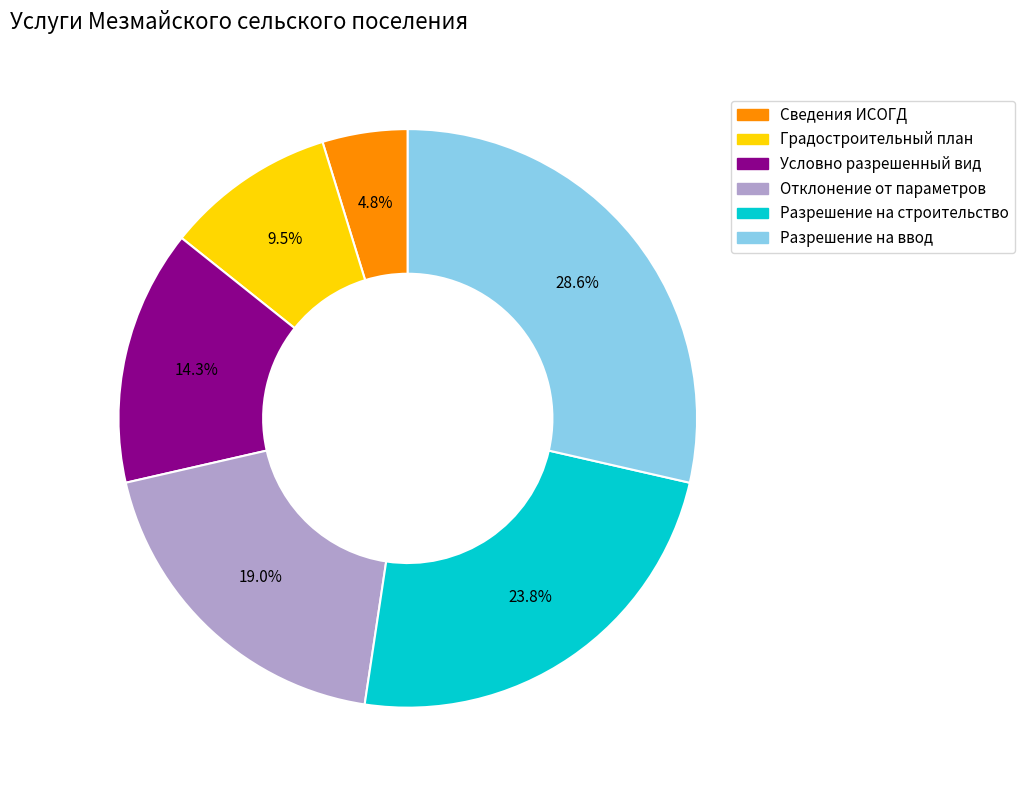

Rank the categories by value from lowest to highest.

Сведения ИСОГД, Градостроительный план, Условно разрешенный вид, Отклонение от параметров, Разрешение на строительство, Разрешение на ввод